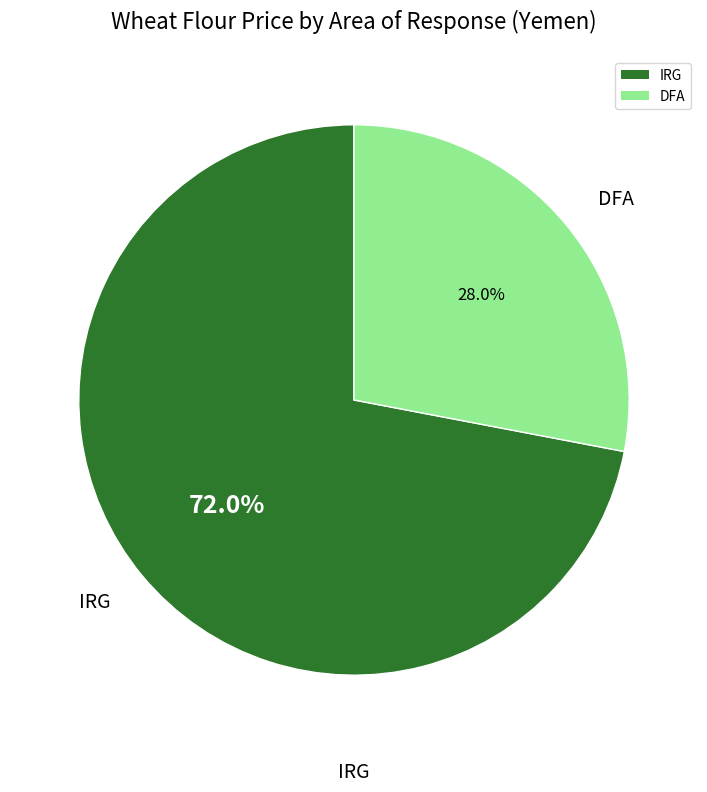

Is the sum of DFA and IRG greater than half?

Yes